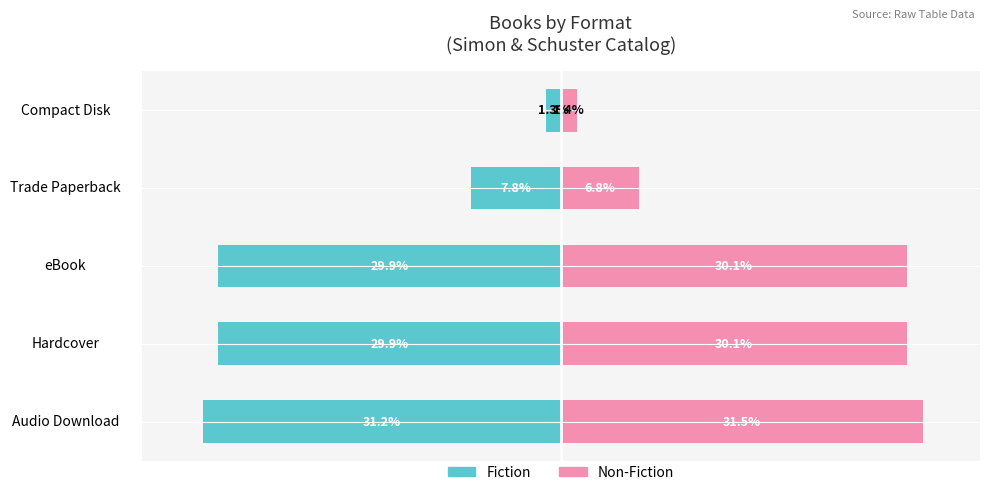

What position from the right is Compact Disk?

1